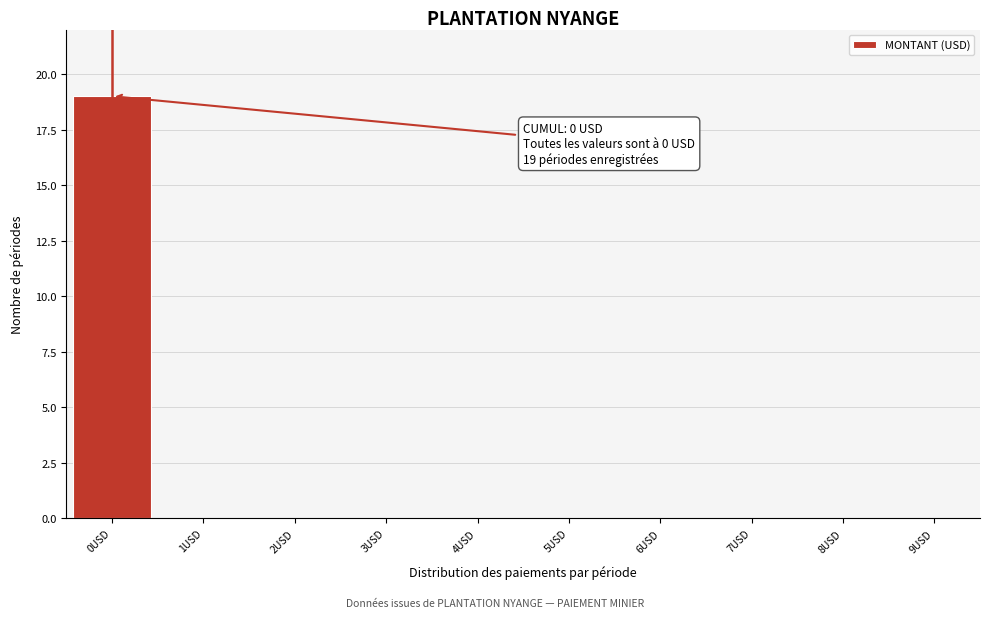

Over which range of the x-axis is the bar tallest?

-0.5 to 0.5